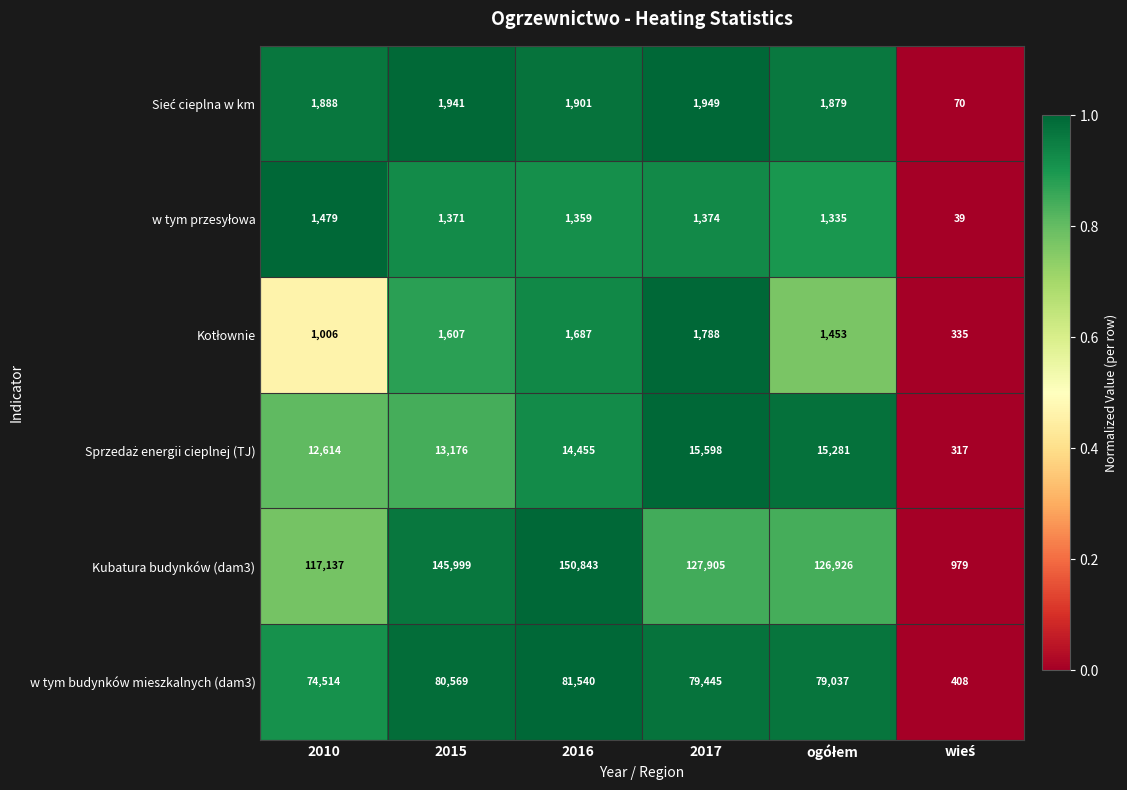

How many categories are shown in the chart?

6